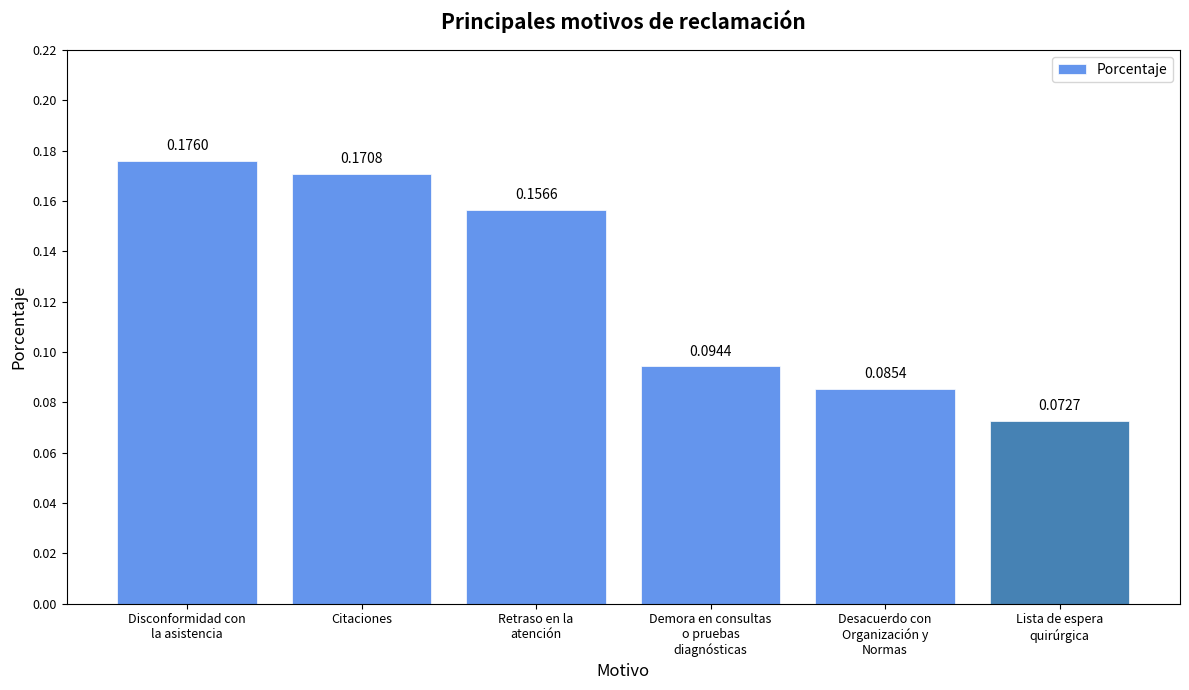

Count the values in the range 0 to 1.

6